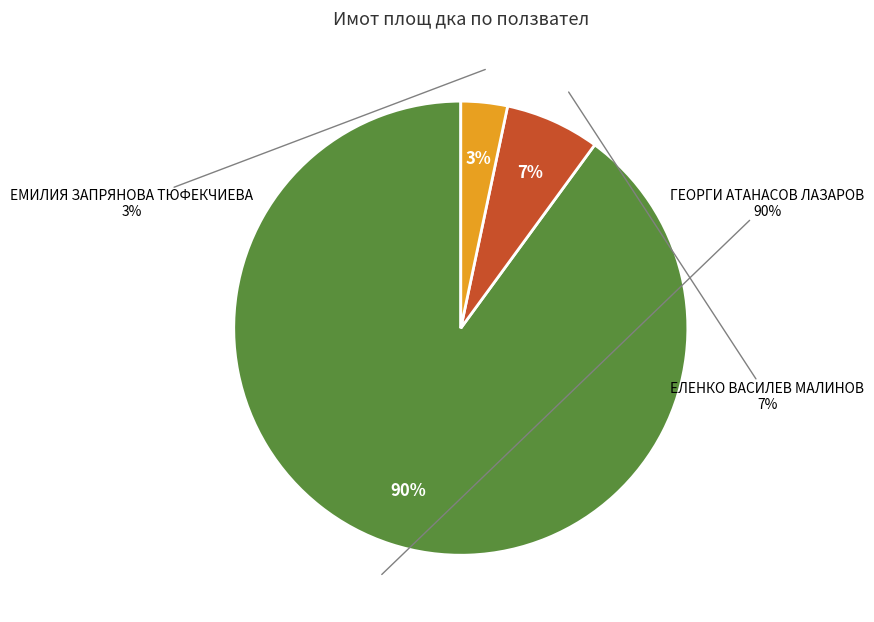

What percentage is the ЕМИЛИЯ ЗАПРЯНОВА ТЮФЕКЧИЕВА slice, to the nearest percent?

3%